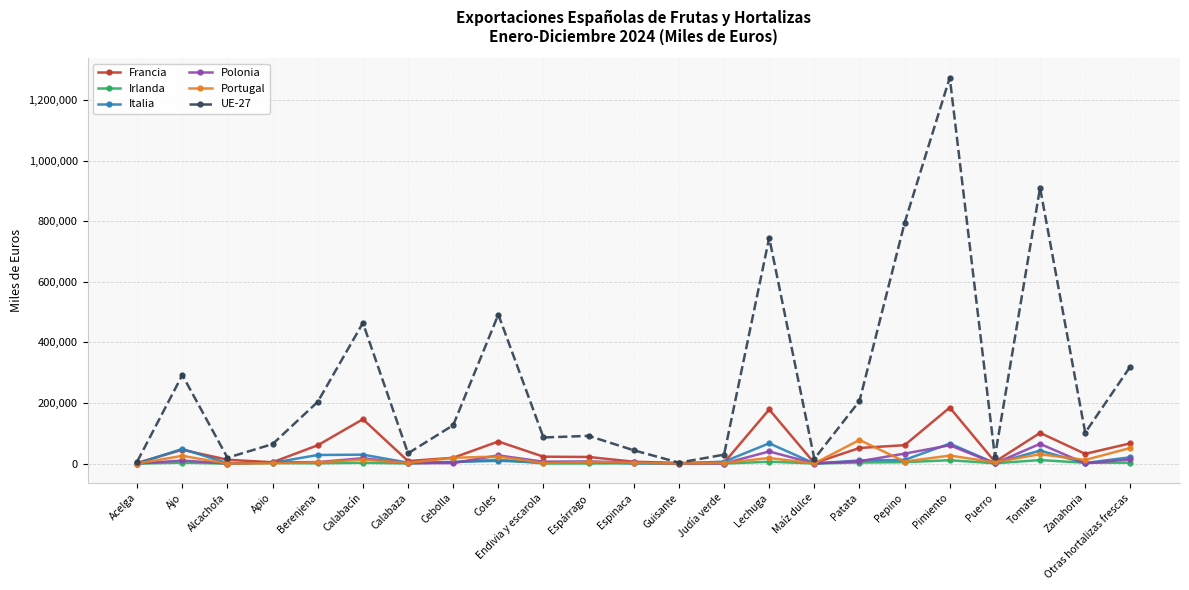

The value of UE-27 at Tomate is 469927. True or false?

False